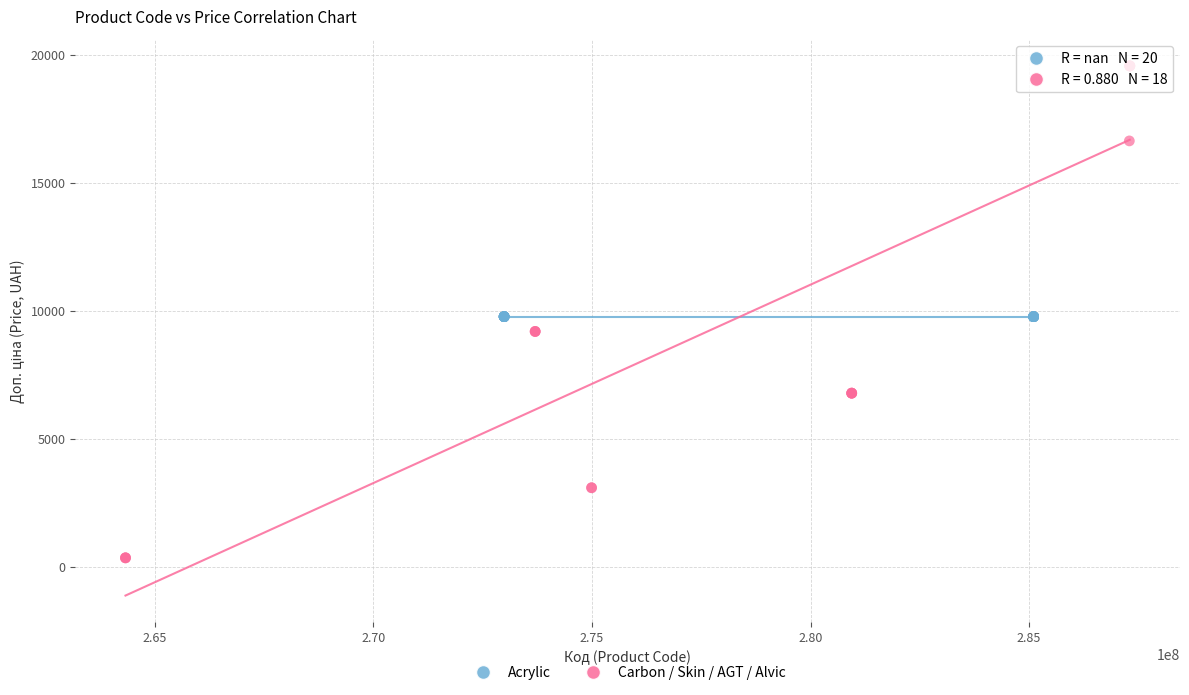

Which series reaches the minimum Y coordinate?

Carbon / Skin / AGT / Alvic